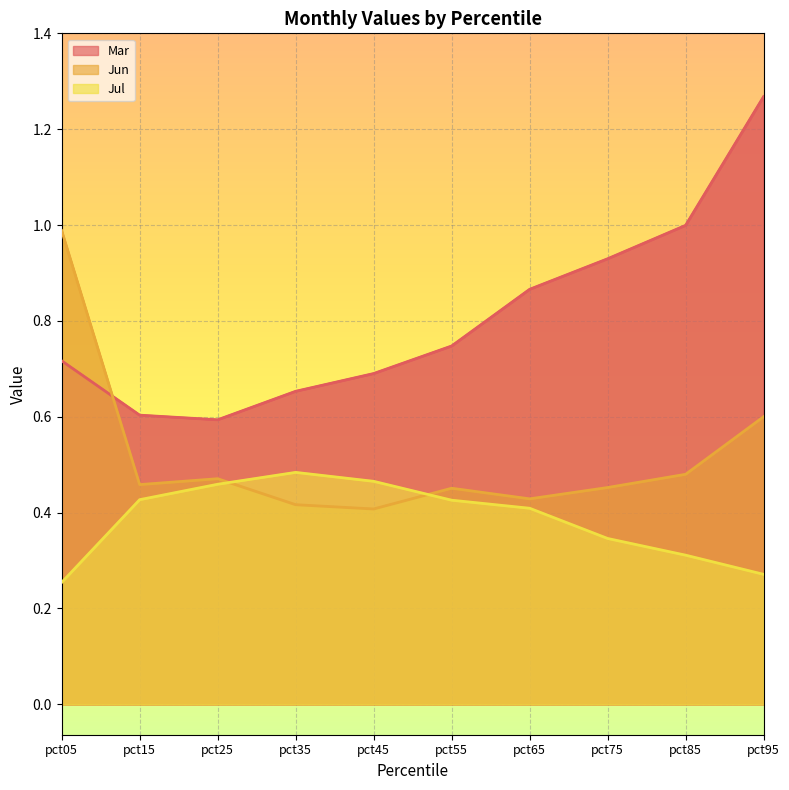

List the series in order of their peak value, lowest first.

Jul, Jun, Mar